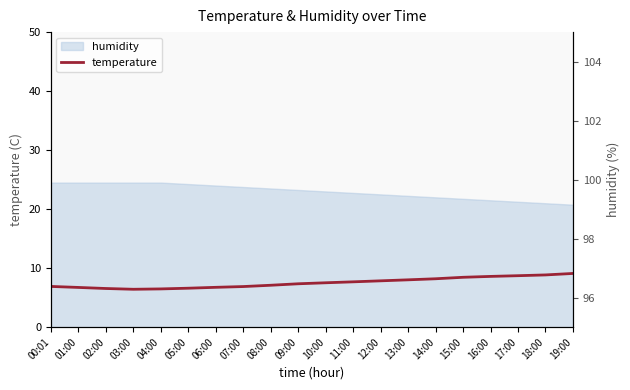

What is the change in value from 10:00 to 13:00?

+0.5